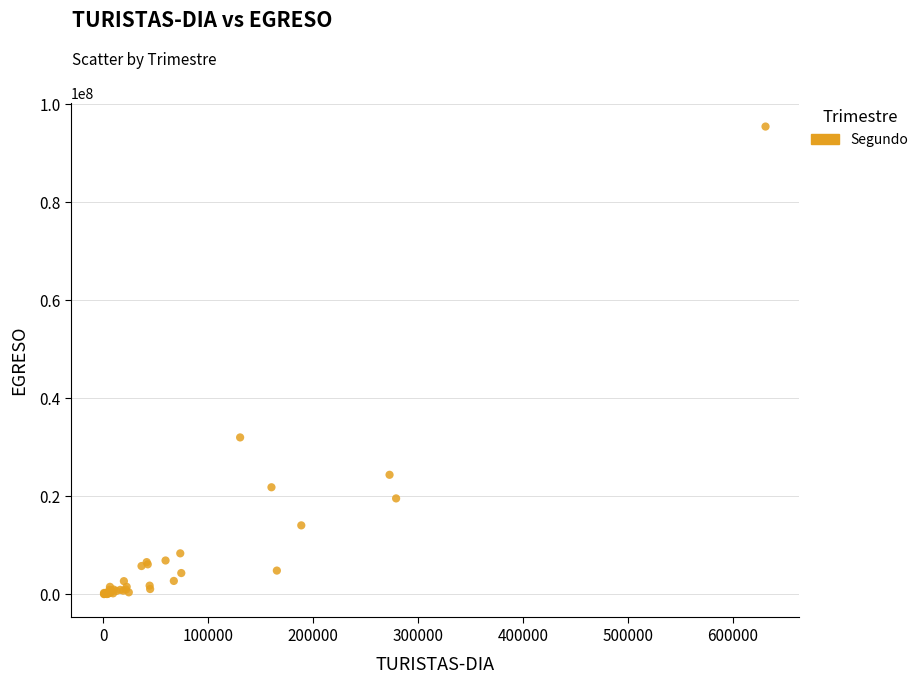

What Y value in the scatter plot is closest to 47718317?

31981992.5